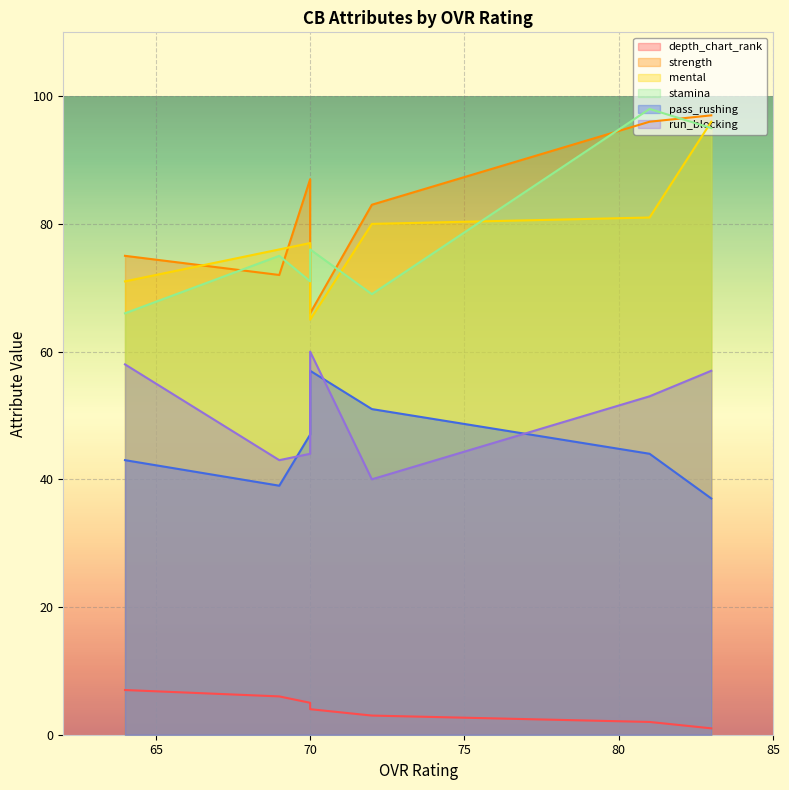

Is it true that depth_chart_rank equals 6 at 69?

True